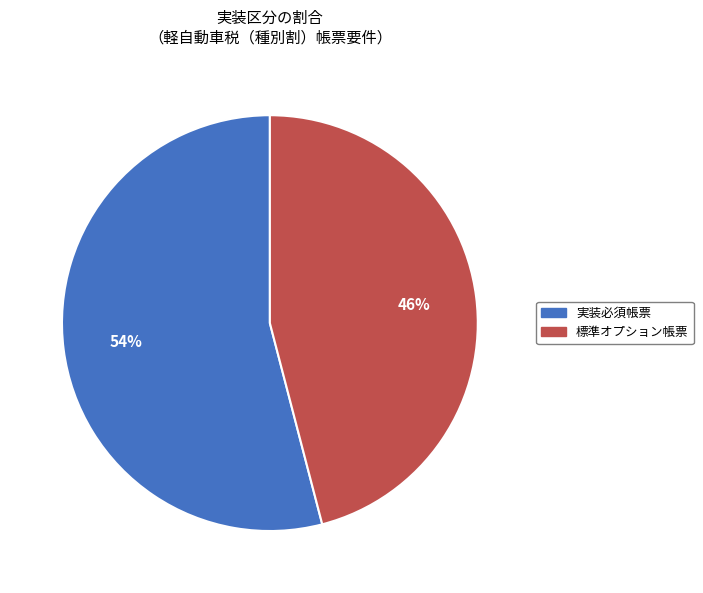

To the nearest percent, what is the combined percentage of 標準オプション帳票 and 実装必須帳票?

100%